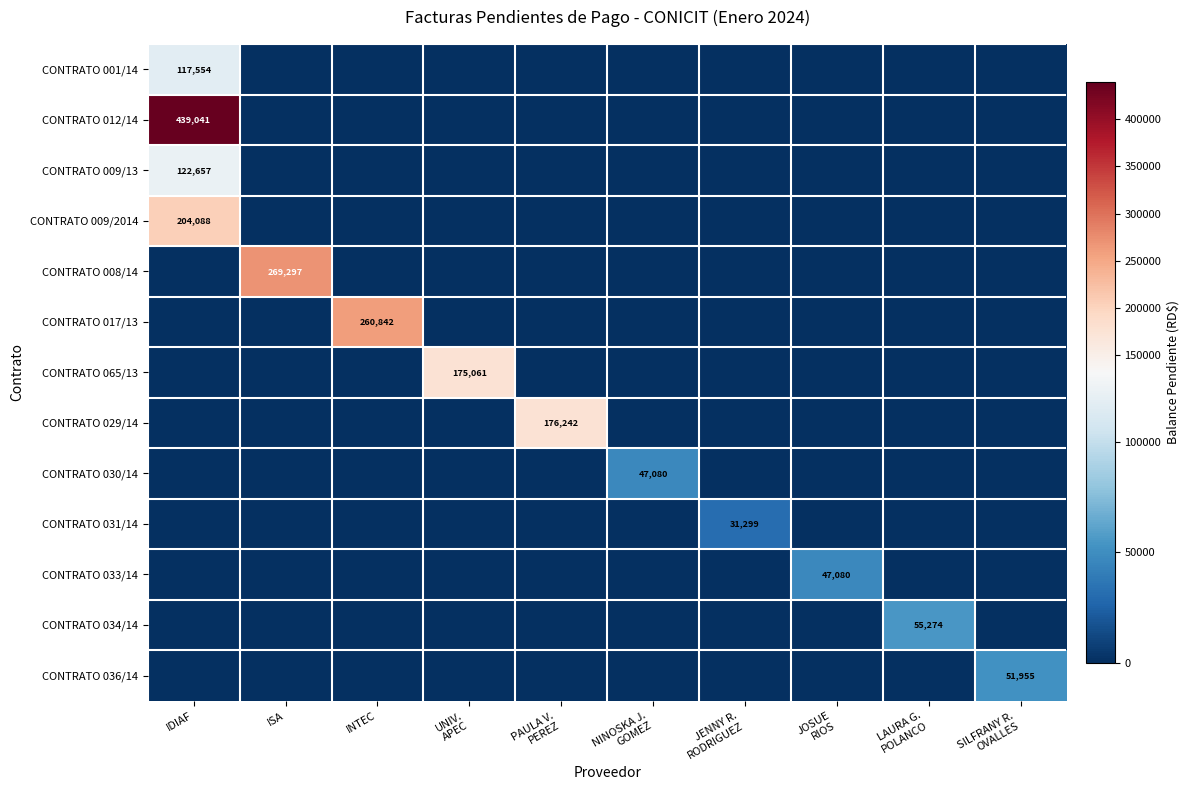

Which series has the widest spread of values?

CONTRATO 012/14